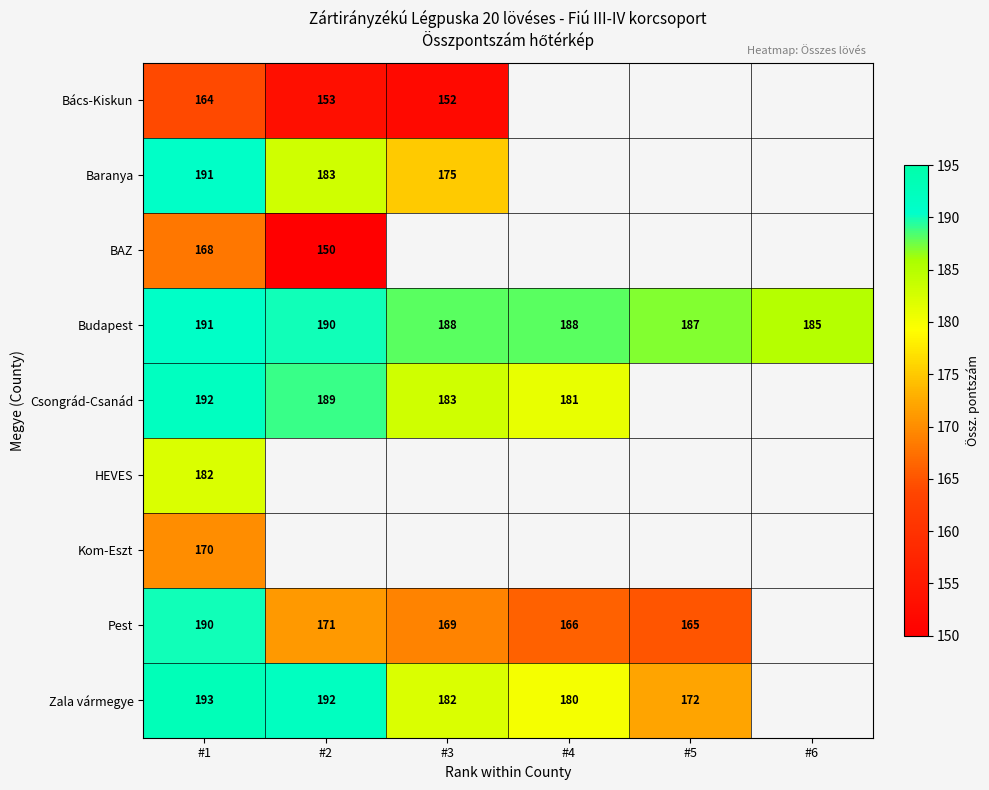

The value of Baranya at #3 is 175. True or false?

True